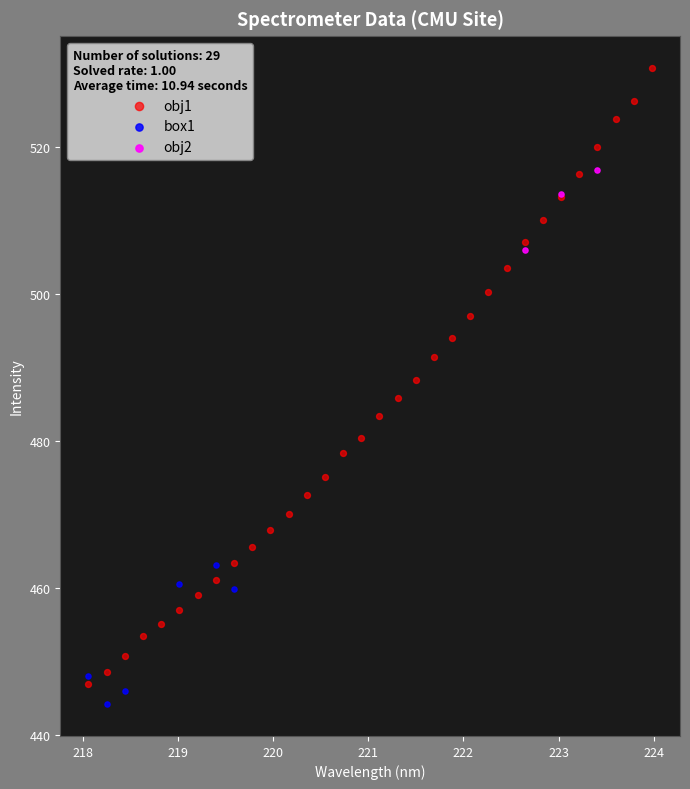

Which series has the widest spread of Y values?

obj1